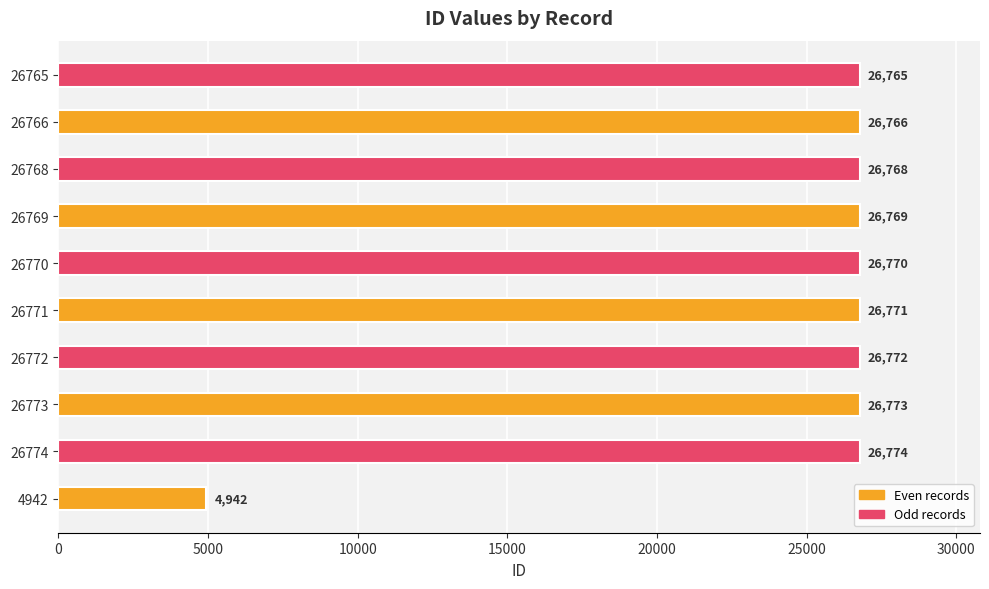

Reading bottom to top, what are all the values shown in this chart?

4942	26774	26773	26772	26771	26770	26769	26768	26766	26765